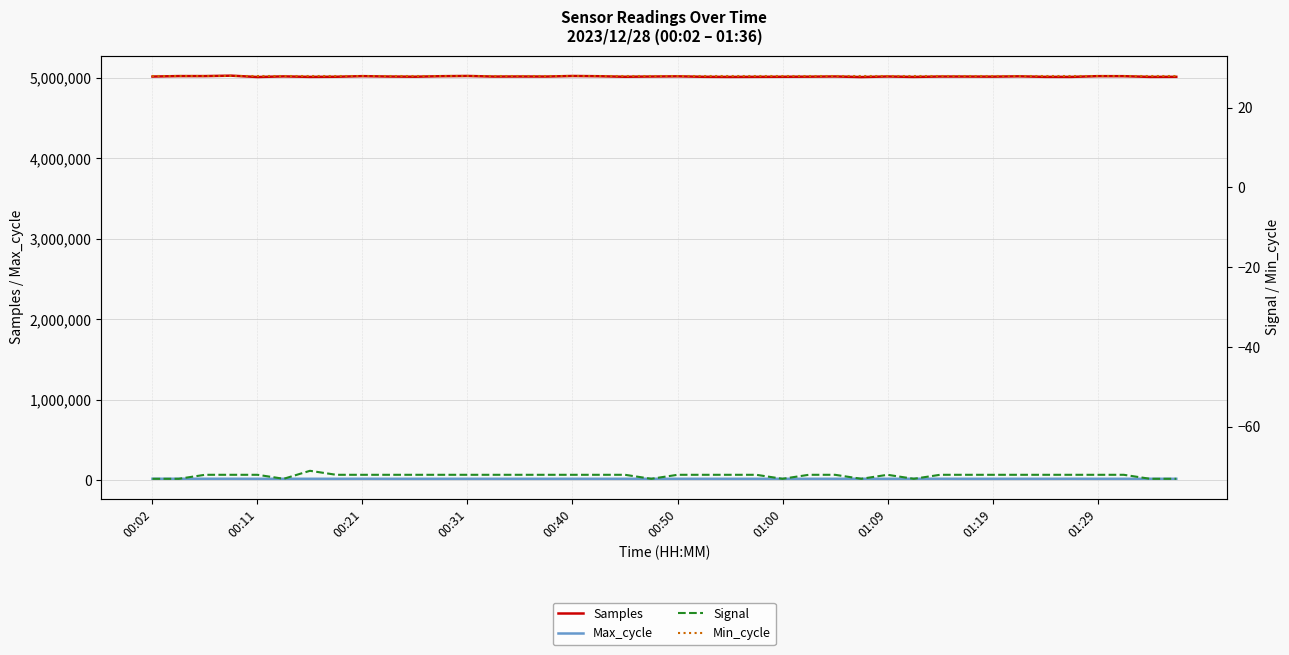

Reading left to right, transcribe all the data shown in this chart.

Samples: 5016170	5021849	5021709	5027199	5010486	5018091	5012013	5013686	5021114	5016374	5014169	5020506	5023364	5015963	5016841	5016142	5023126	5020097	5013524	5016351	5018896	5013057	5011620	5012624	5013601	5014548	5017133	5010041	5016897	5011509	5016392	5016082	5014908	5018873	5012418	5011847	5020892	5020572	5011938	5012817
Max_cycle: 20347	20357	20302	20349	19922	19929	19971	19975	20365	19944	19925	19940	19921	20024	19928	19971	19921	19971	19988	19925	20020	19940	19928	19925	19921	19921	19972	20306	19925	20244	20390	19991	19921	19975	19988	20440	19930	19921	19960	19957
Signal: -73	-73	-72	-72	-72	-73	-71	-72	-72	-72	-72	-72	-72	-72	-72	-72	-72	-72	-72	-73	-72	-72	-72	-72	-73	-72	-72	-73	-72	-73	-72	-72	-72	-72	-72	-72	-72	-72	-73	-73
Min_cycle: 28	28	28	28	28	28	28	28	28	28	28	28	28	28	28	28	28	28	28	28	28	28	28	28	28	28	28	28	28	28	28	28	28	28	28	28	28	28	28	28